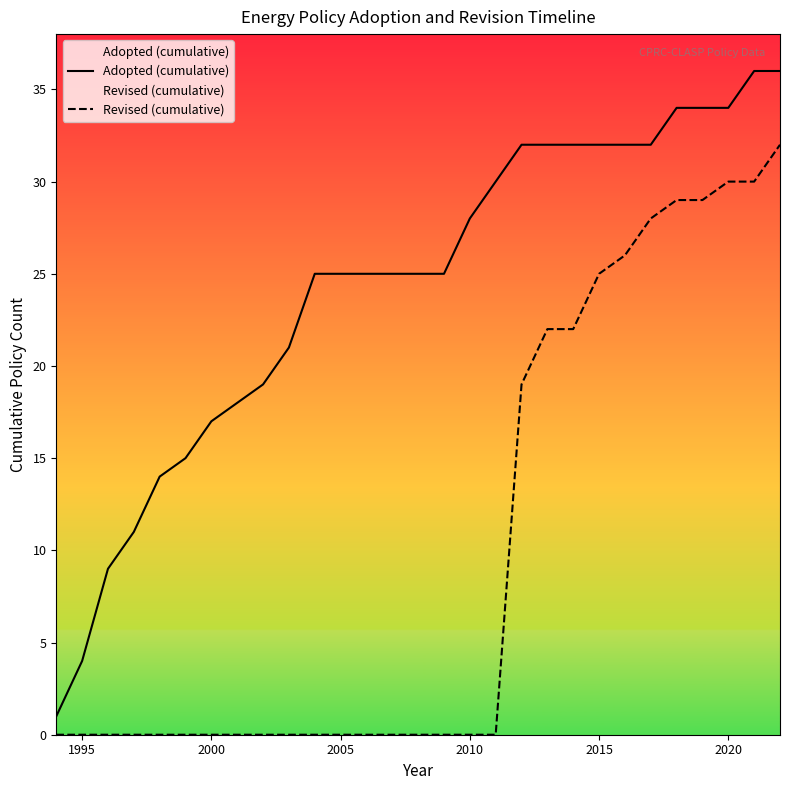

Which series has the largest total across all categories?

Adopted (cumulative)